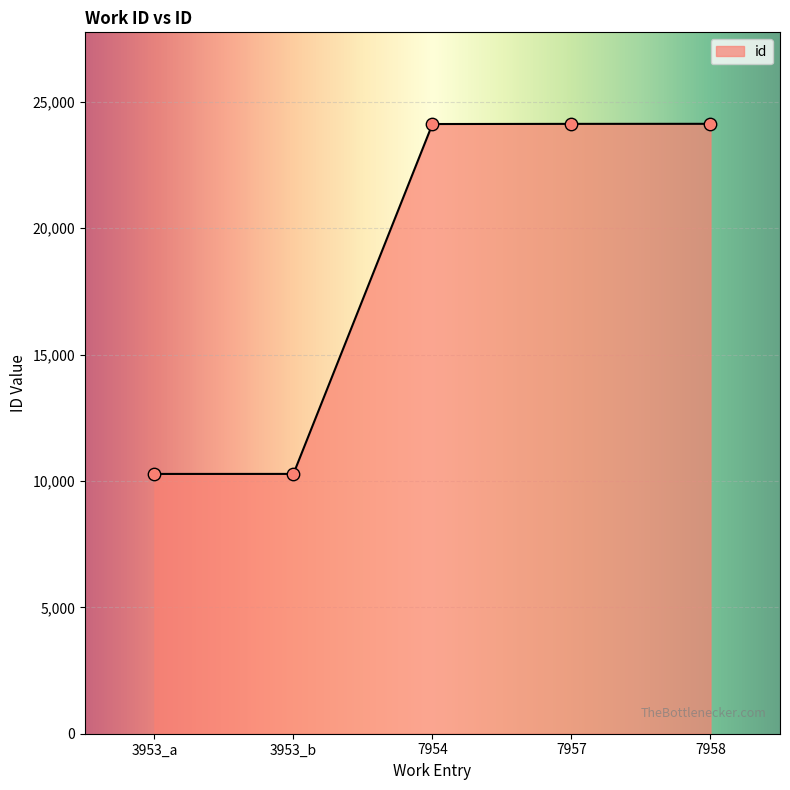

What is the change in value from 3953_b to 7954?

+13844